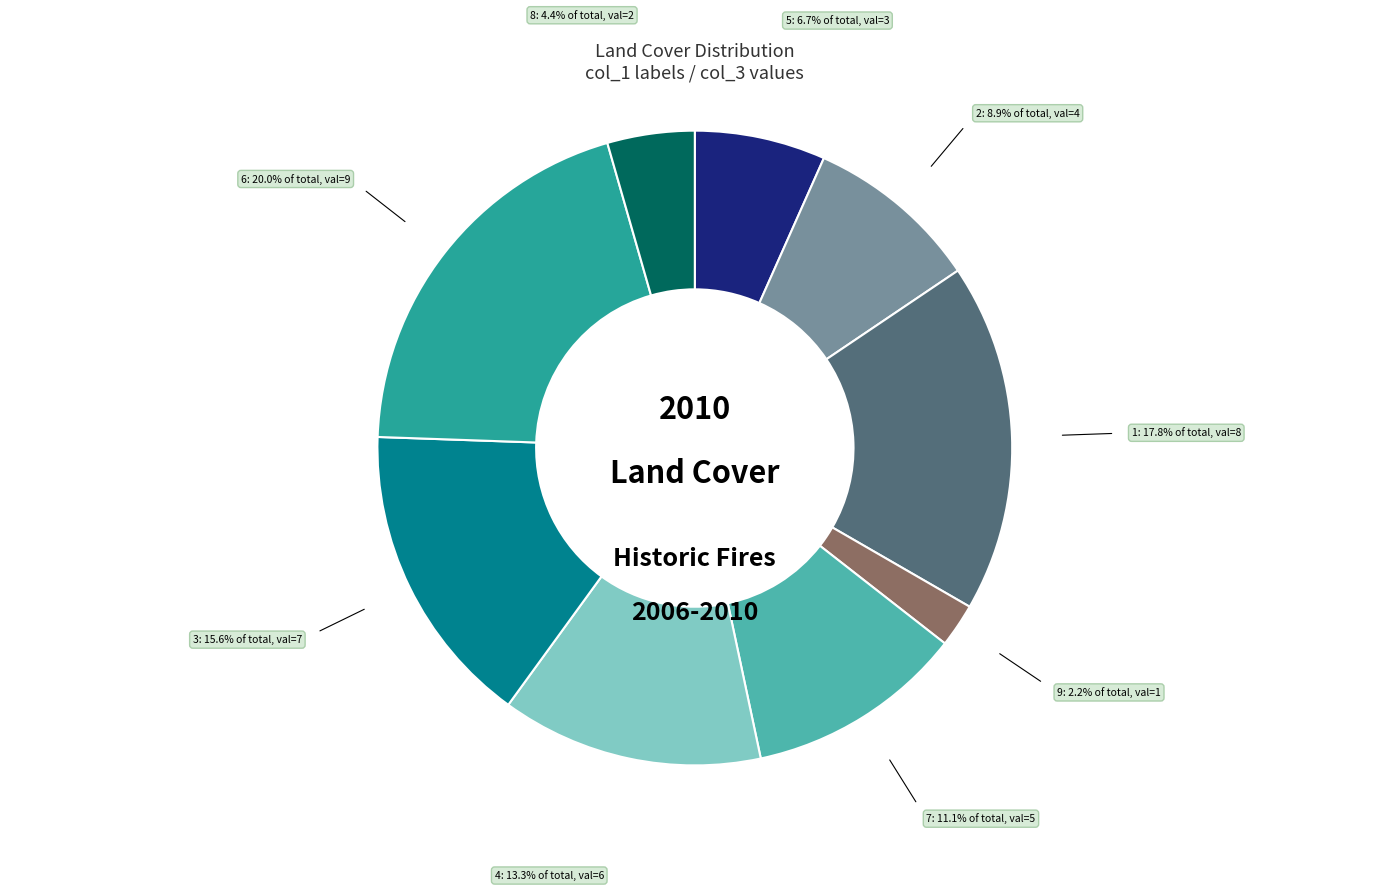

Is there any slice that represents more than half of the pie?

No